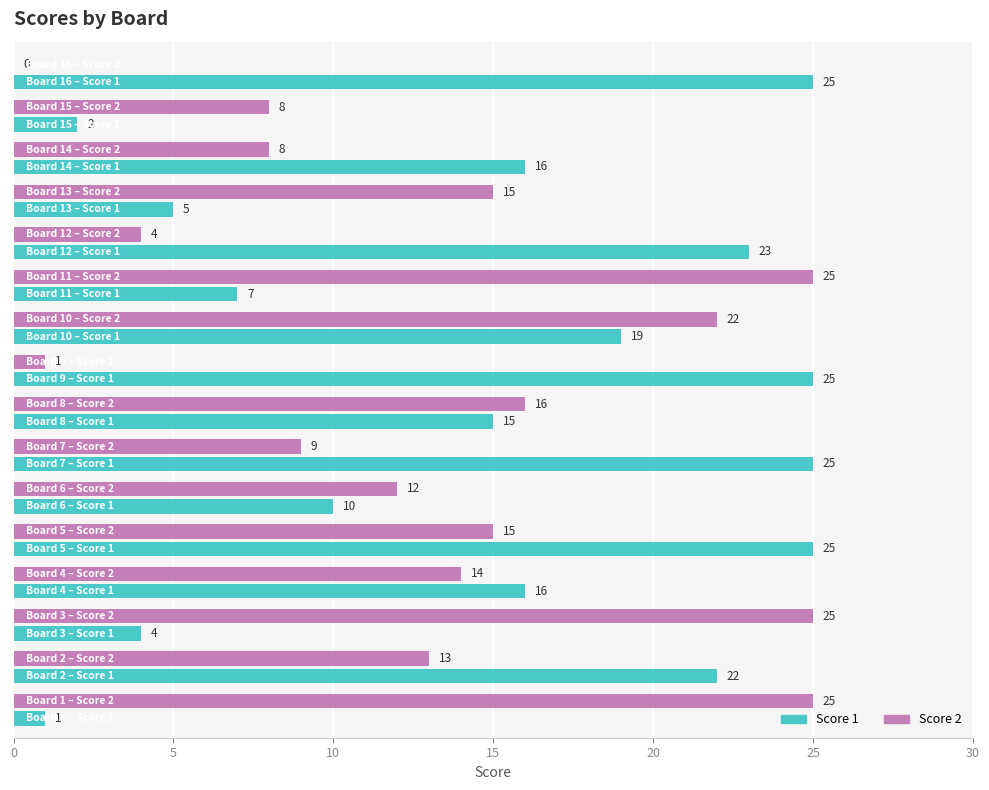

Which series has the largest total across all categories?

Score 1